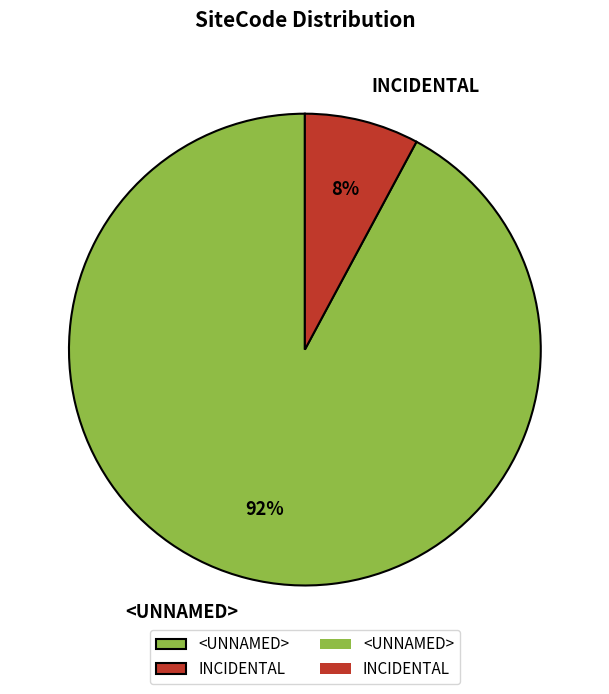

What is the largest slice in the pie chart?

<UNNAMED>